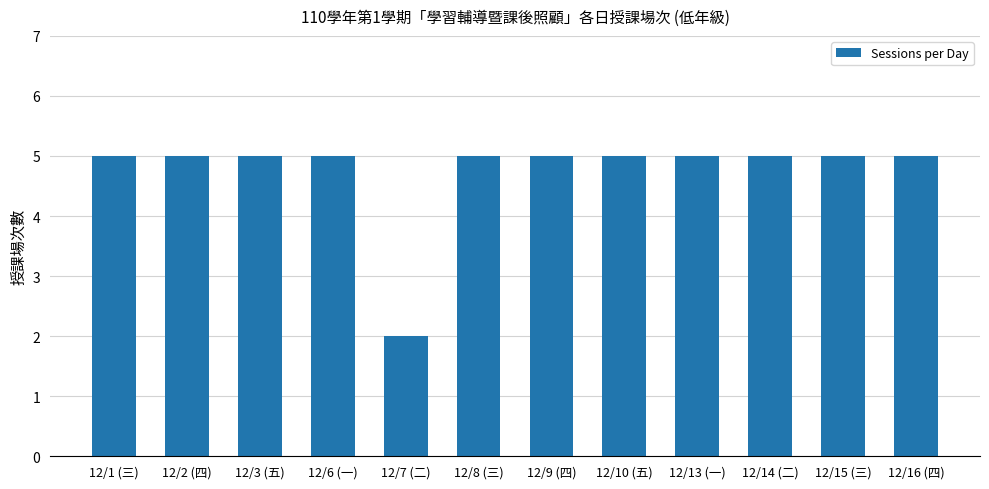

Which category has the lowest value across all series?

12/7 (二)